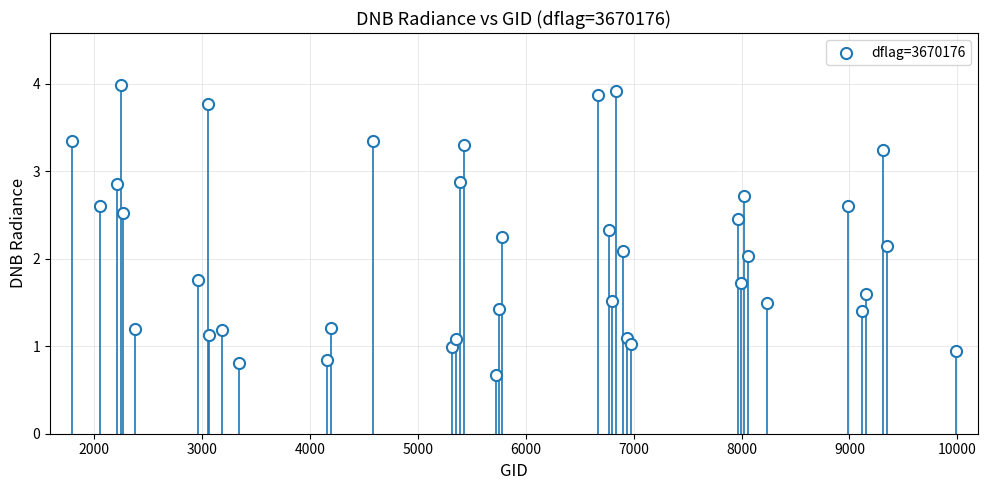

What is the range of X values (max minus min)?

8199.0